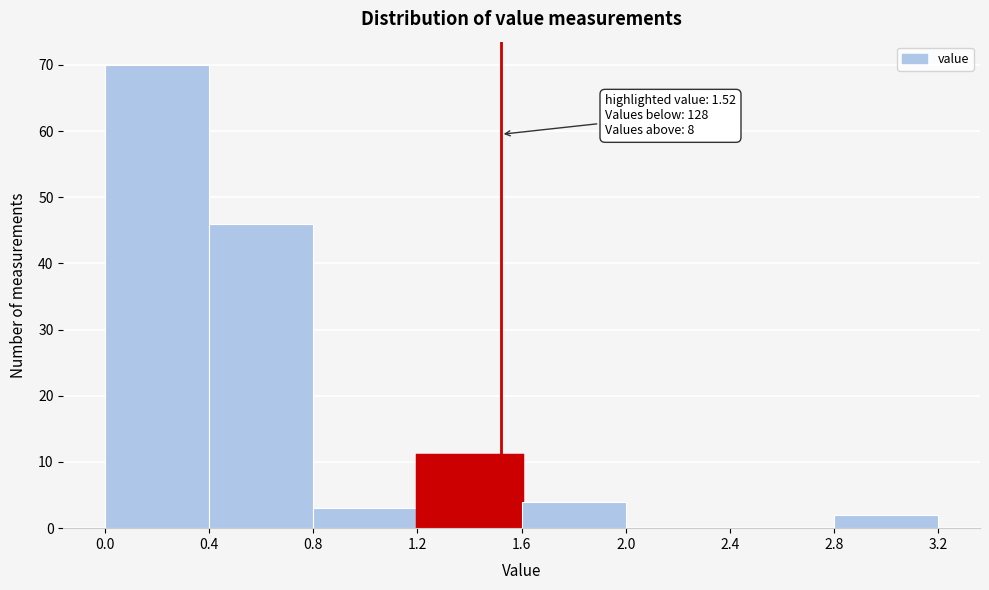

Over which range of the x-axis is the bar tallest?

0.0 to 0.4